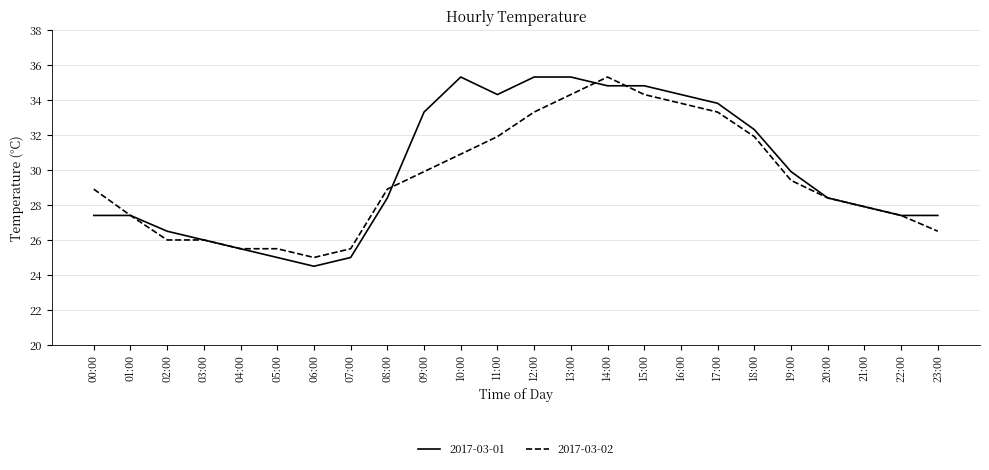

At which label does 2017-03-01 reach its minimum?

06:00